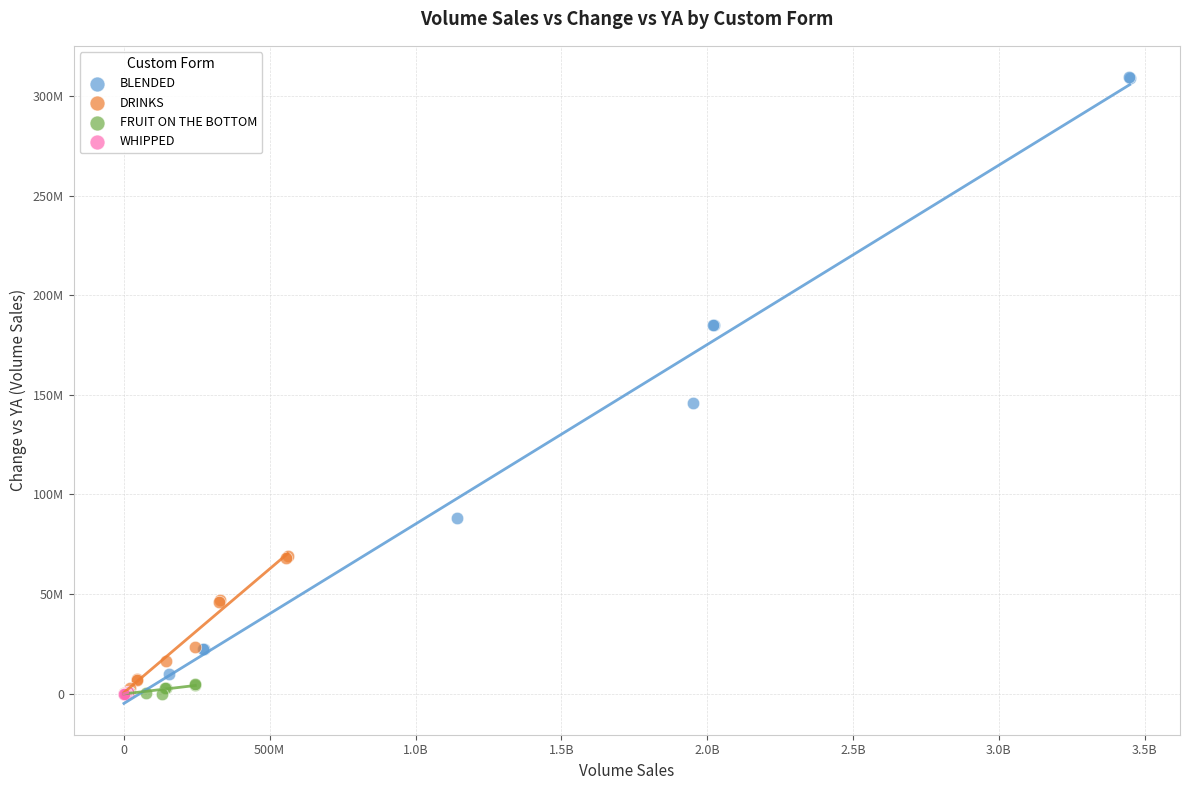

Which series contains the highest Y value?

BLENDED